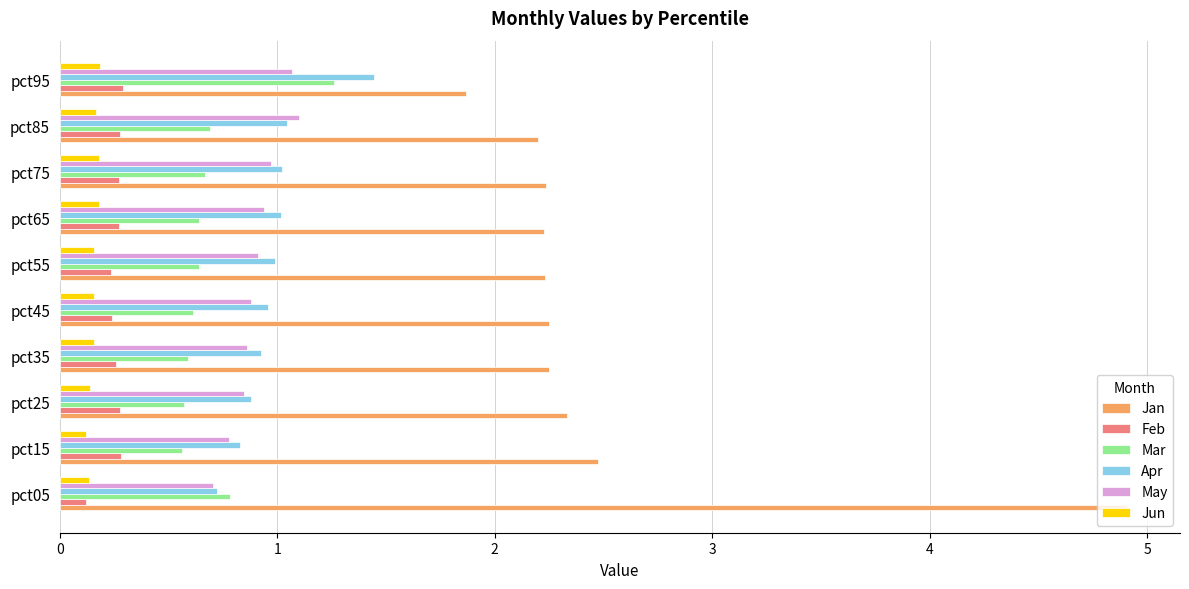

What is the spread (max minus min) of values at pct95?

1.7